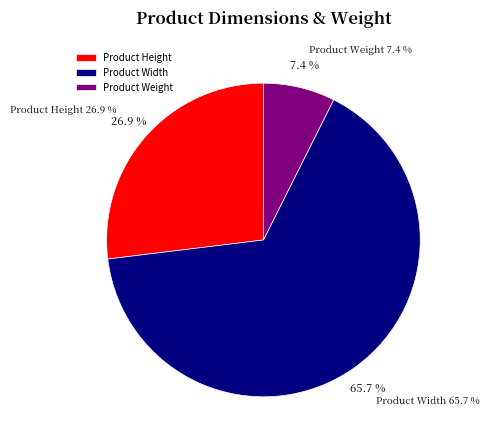

Is it true that Product Height is 27% of the pie?

True